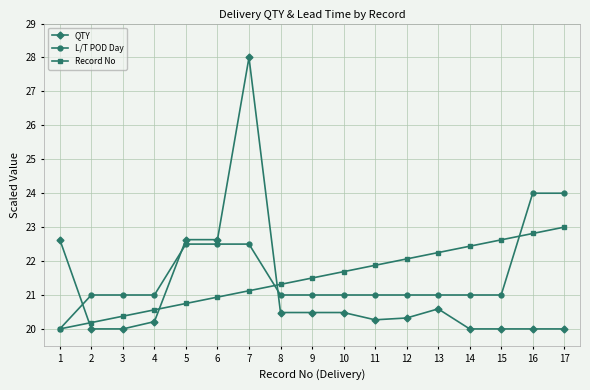

What is the total value across all series at 10?

63.2